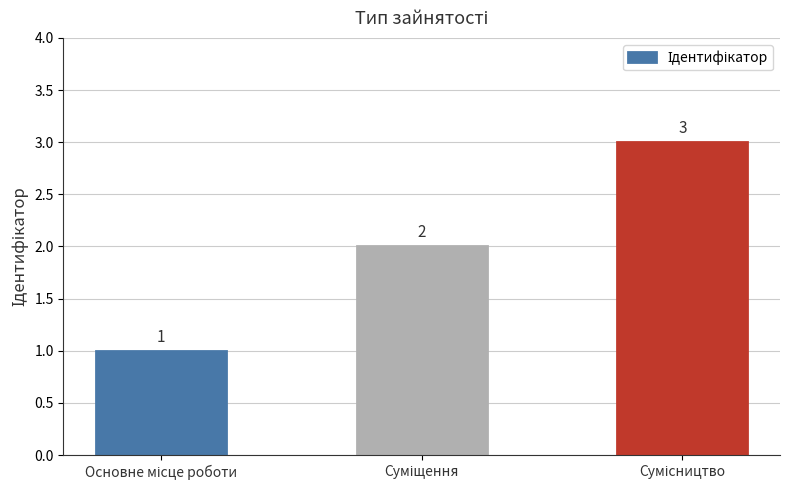

What is the greatest value displayed?

3